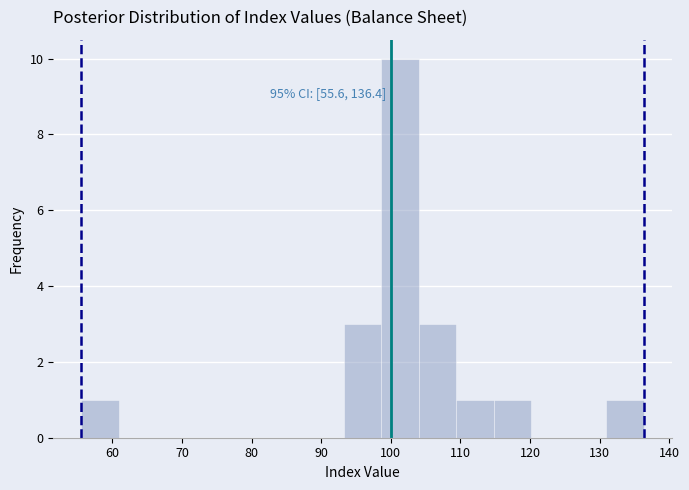

Over which range of the x-axis is the bar tallest?

99 to 104